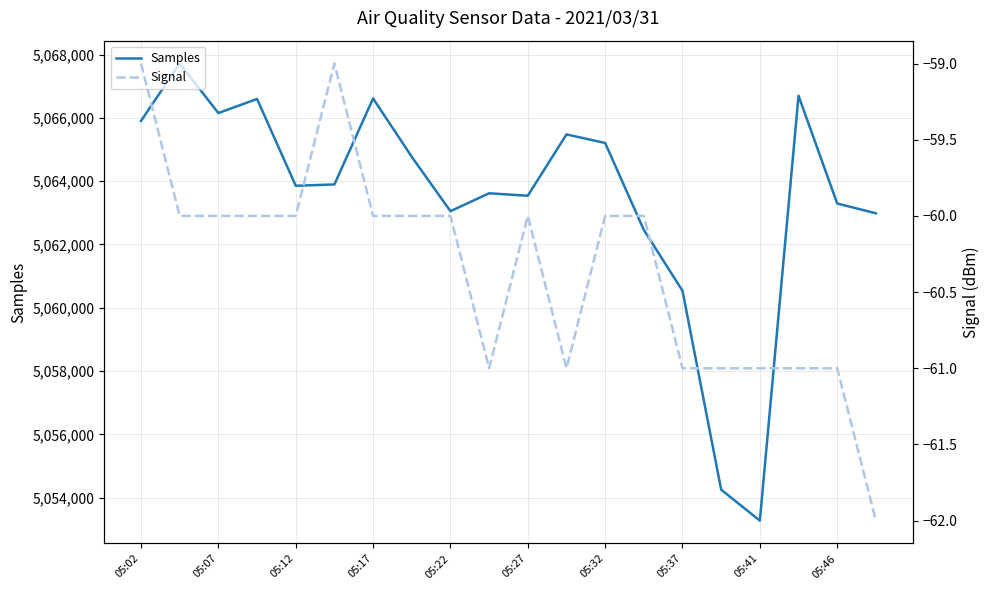

What is the minimum value for Samples?

5053272